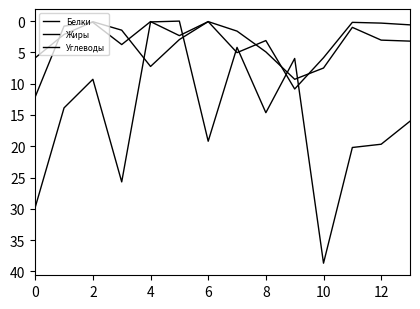

Which category has the lowest value in the Углеводы series?

10